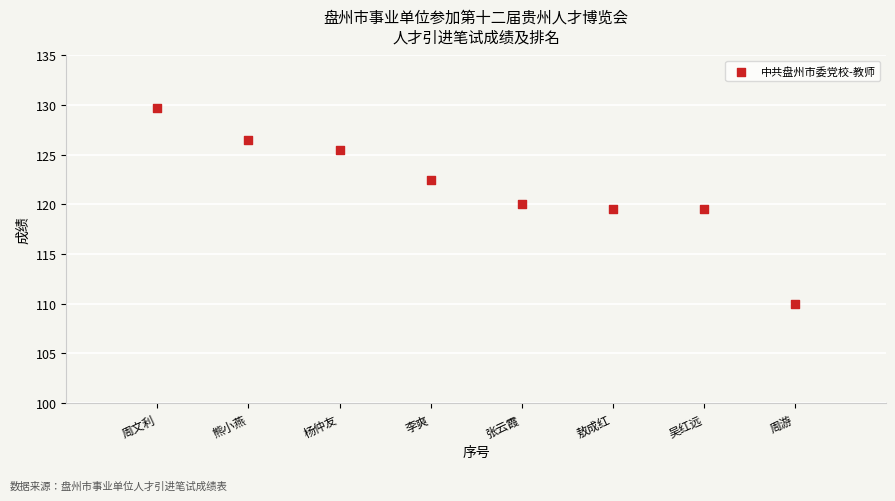

What is the range of X values (max minus min)?

7.0